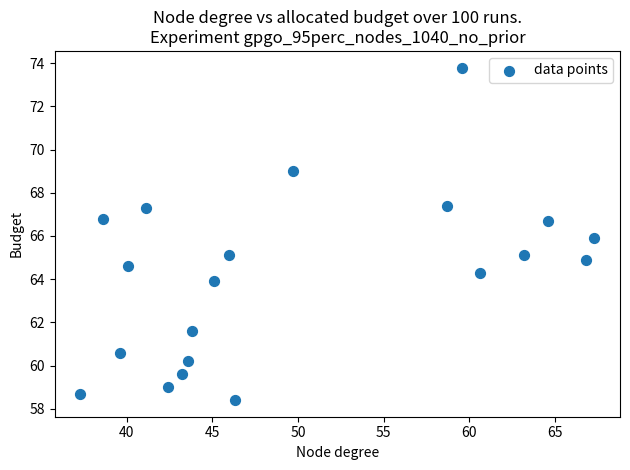

What is the range of Y values (max minus min)?

15.4